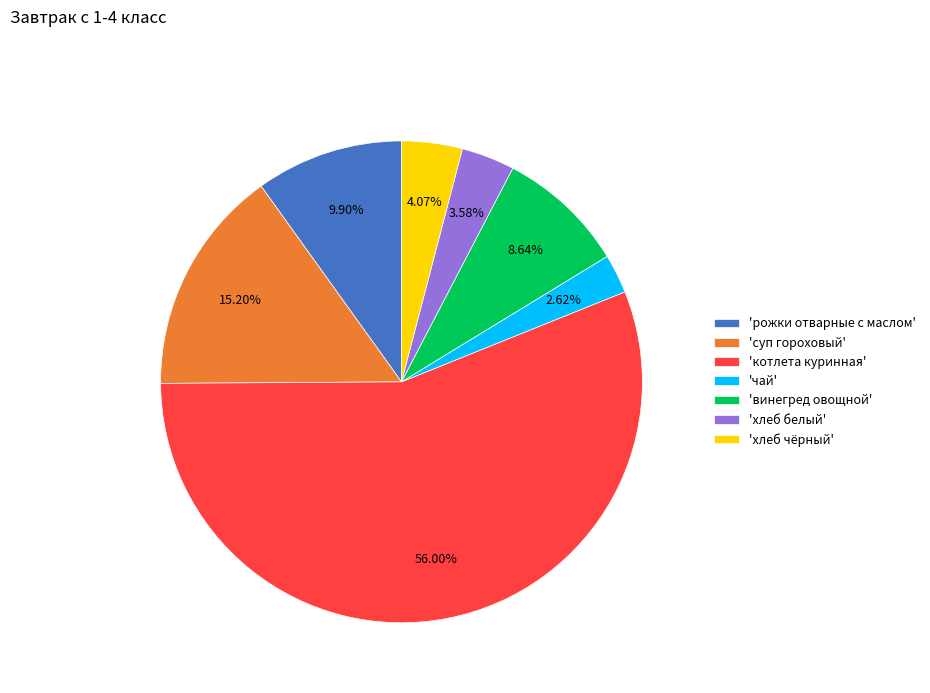

Which slice is the smallest?

'чай'